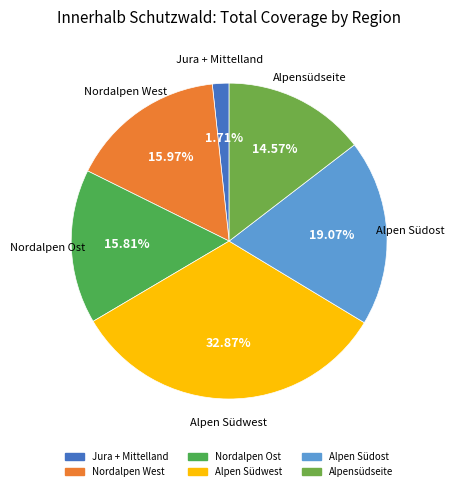

What is the largest slice in the pie chart?

Alpen Südwest